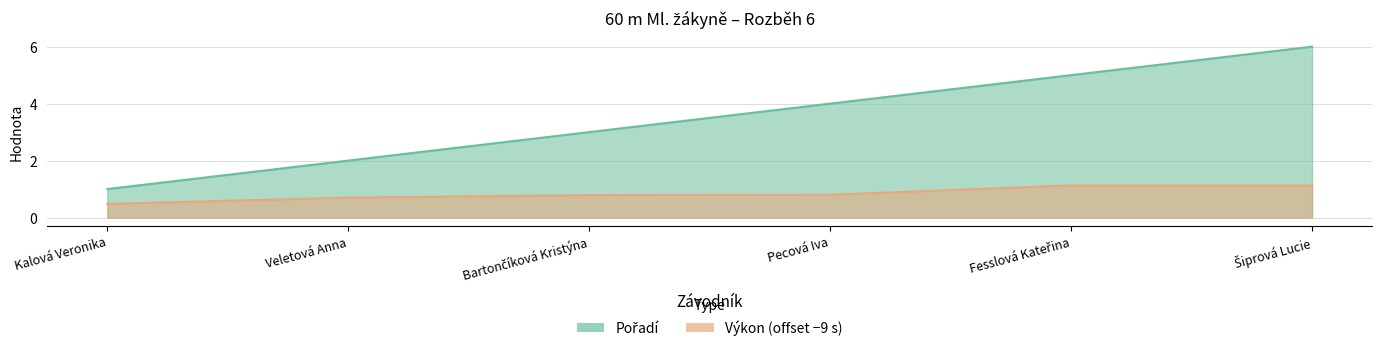

What is the sum of all Pořadí values?

21.0